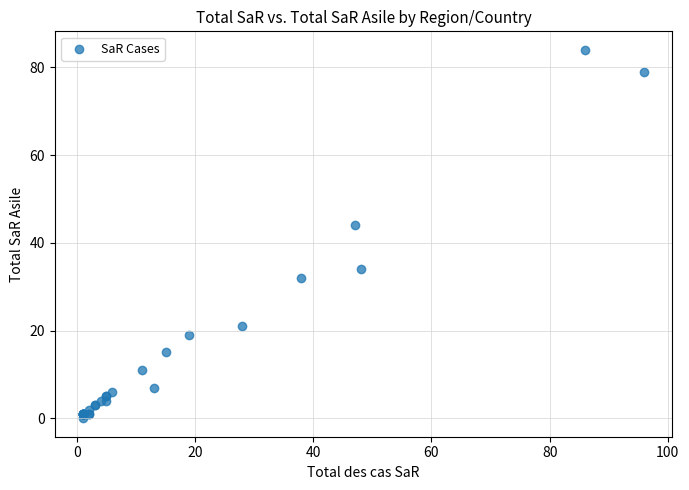

What Y value in the scatter plot is closest to 42?

44